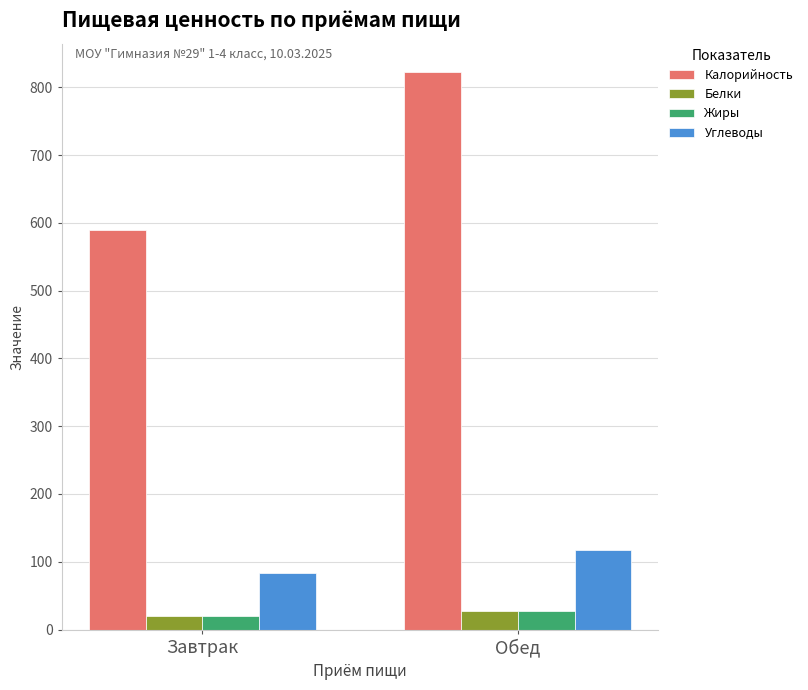

What is the value of the Жиры bar at the 2nd from the left?

28.0